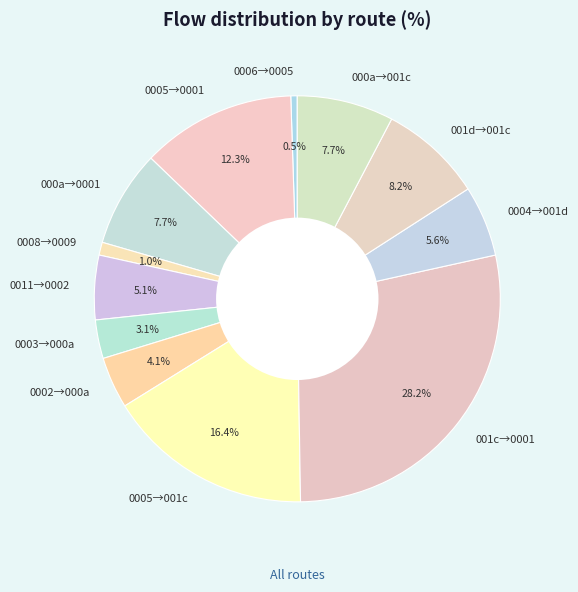

How many segments does this pie chart have?

12